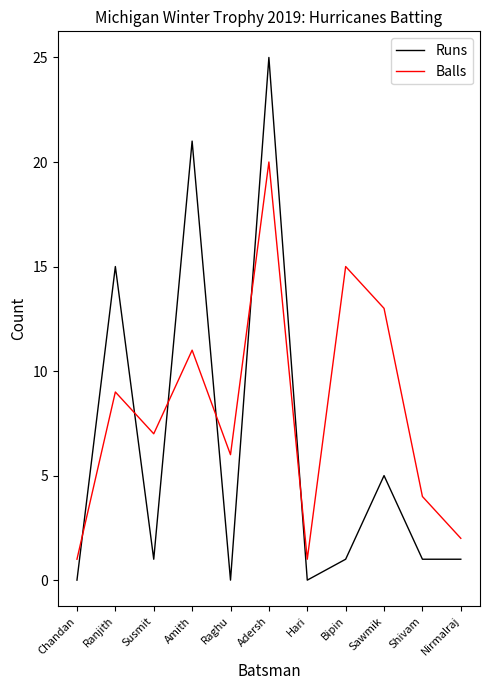

What are all the series names shown in the legend?

Runs, Balls